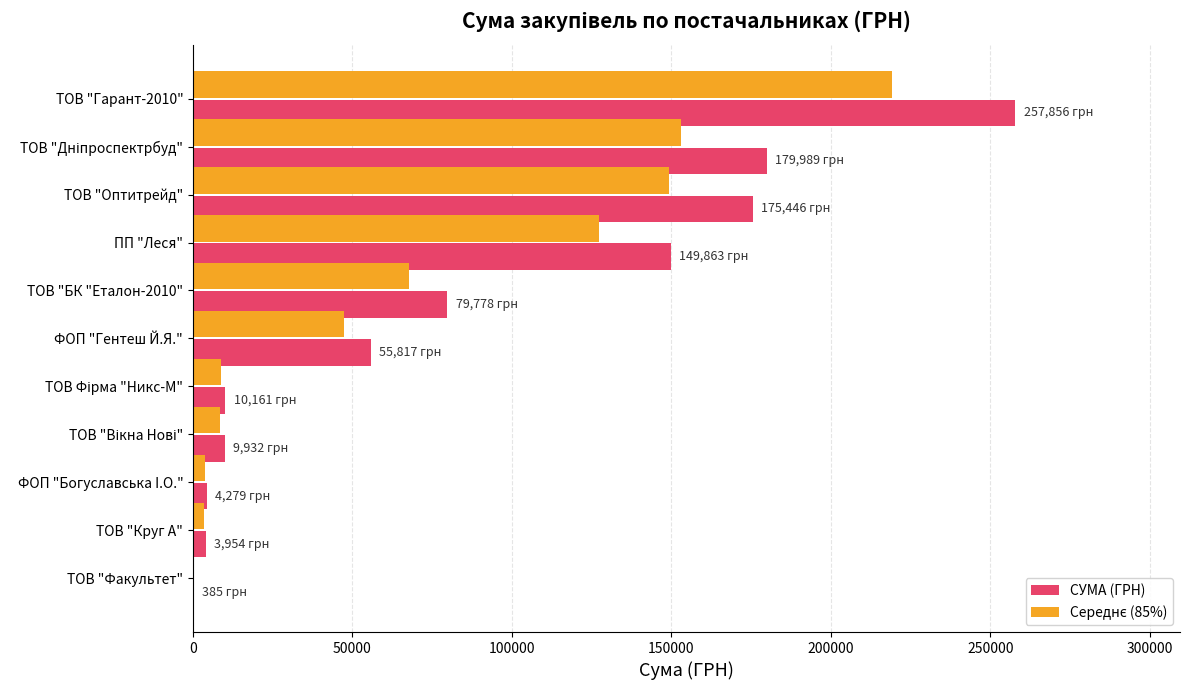

Which series changed the most between ТОВ "Гарант-2010" and ТОВ "Факультет"?

СУМА (ГРН)